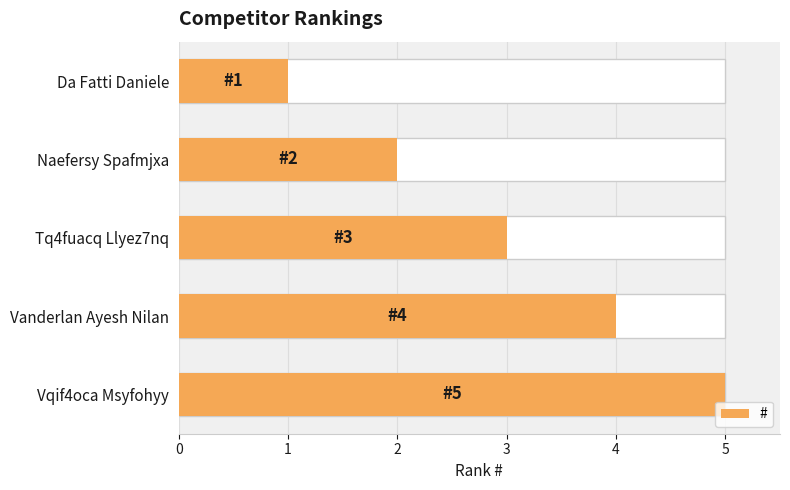

Which has a higher value, Vqif4oca Msyfohyy or Tq4fuacq Llyez7nq?

Vqif4oca Msyfohyy